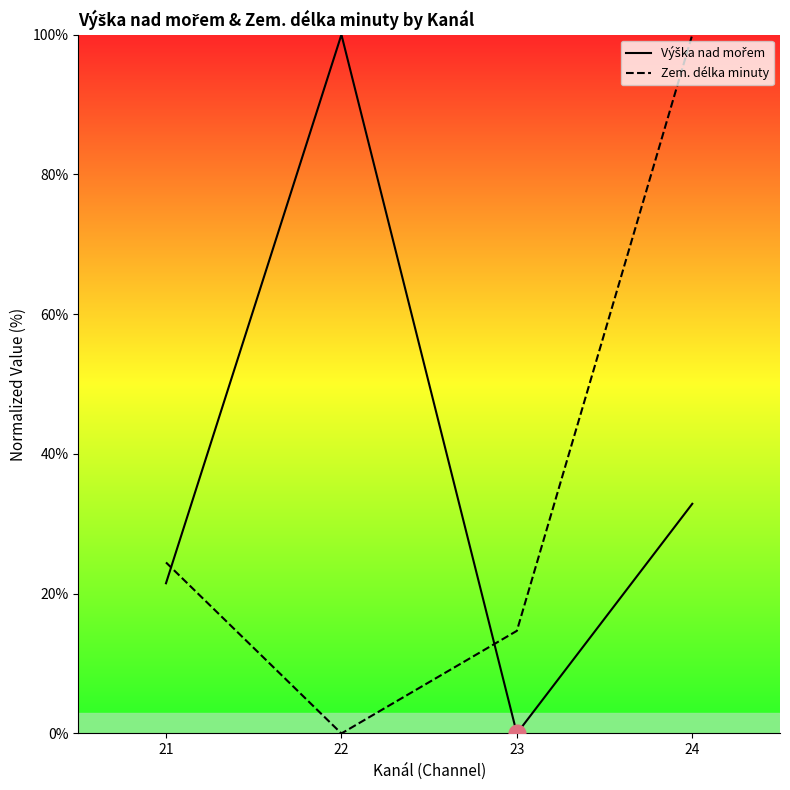

List the series in order of their overall mean, lowest first.

Zem. délka minuty, Výška nad mořem